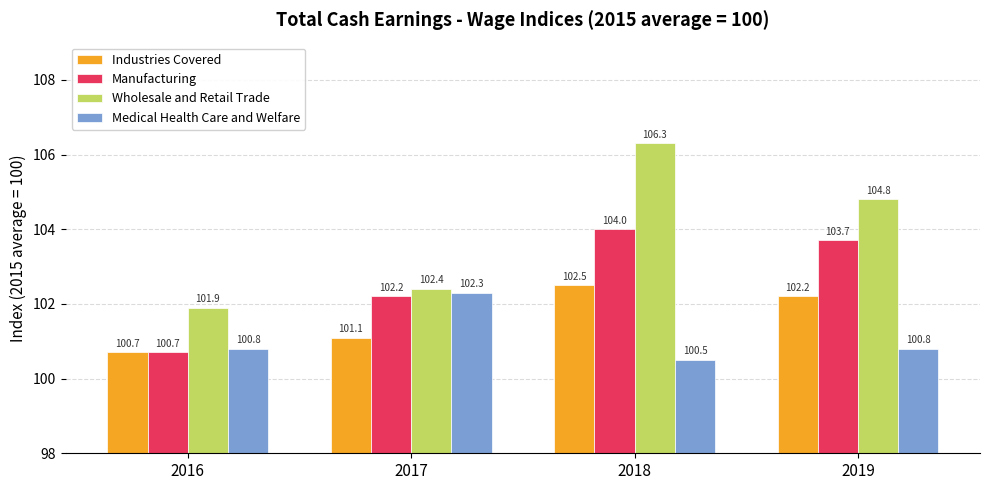

Which series has the widest spread of values?

Wholesale and Retail Trade